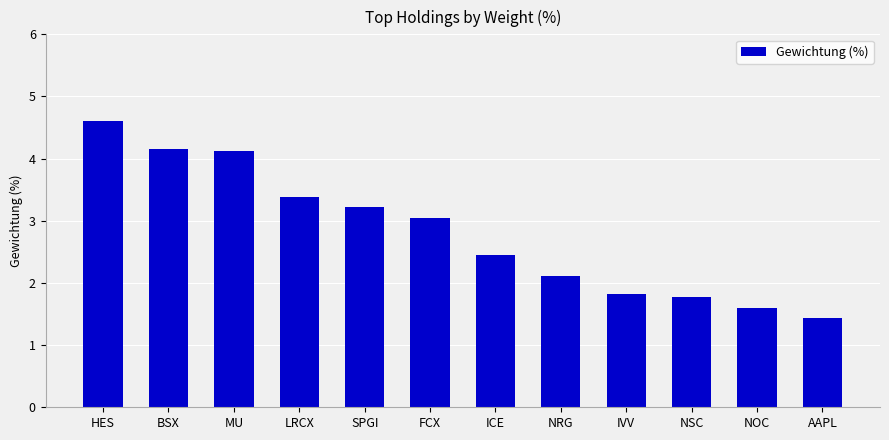

Which has a higher value, FCX or NSC?

FCX